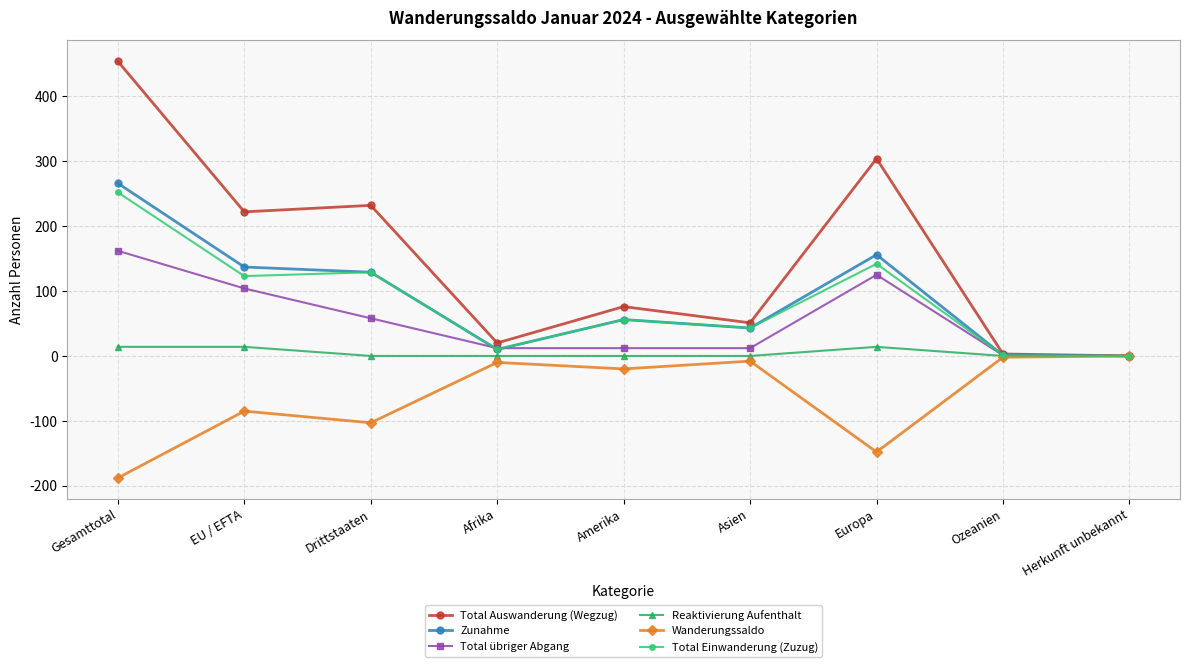

At which category is the sum across all series the highest?

Gesamttotal